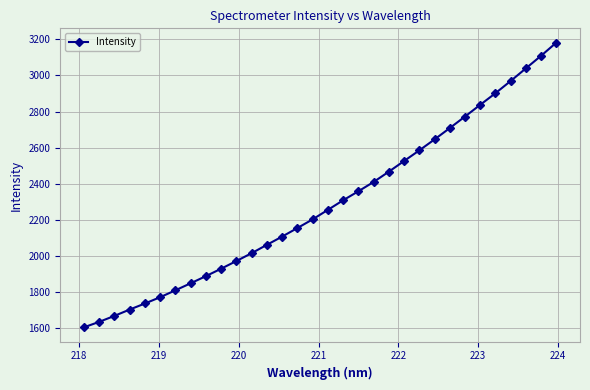

Does the chart have visible grid lines?

Yes